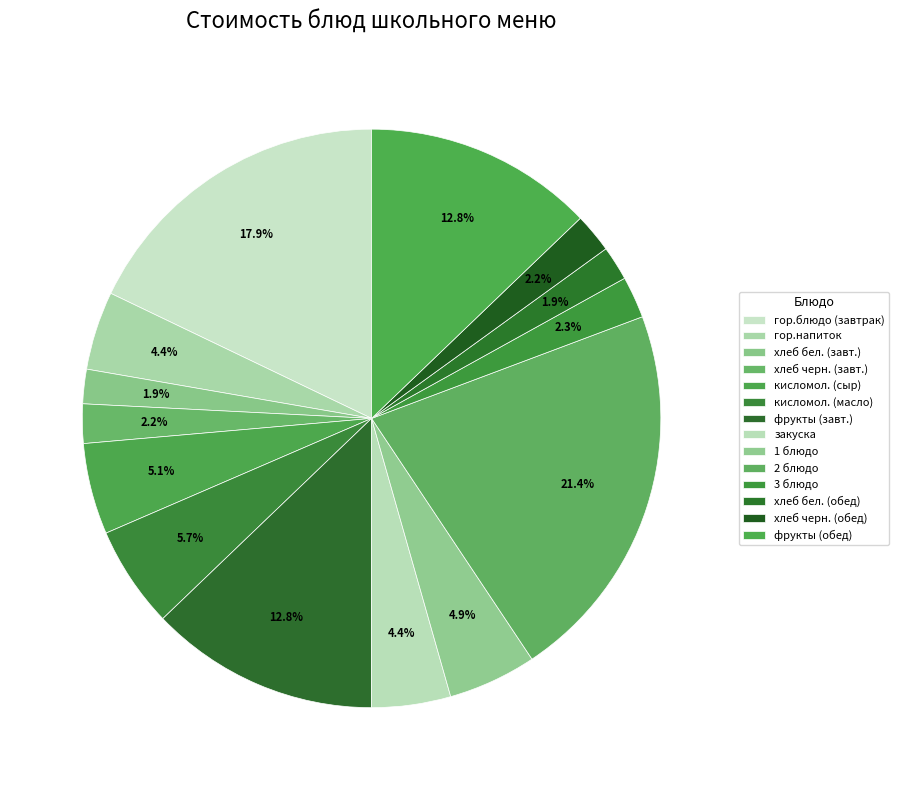

Count the number of slices in the pie.

14